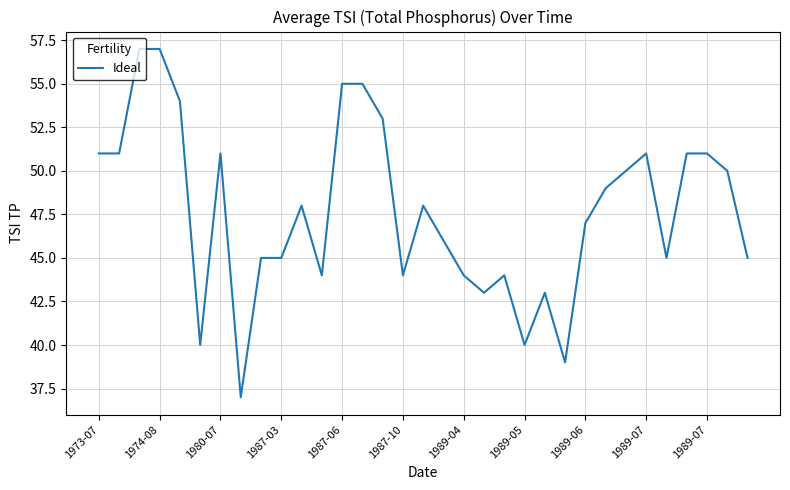

What is the minimum value shown in the chart?

37